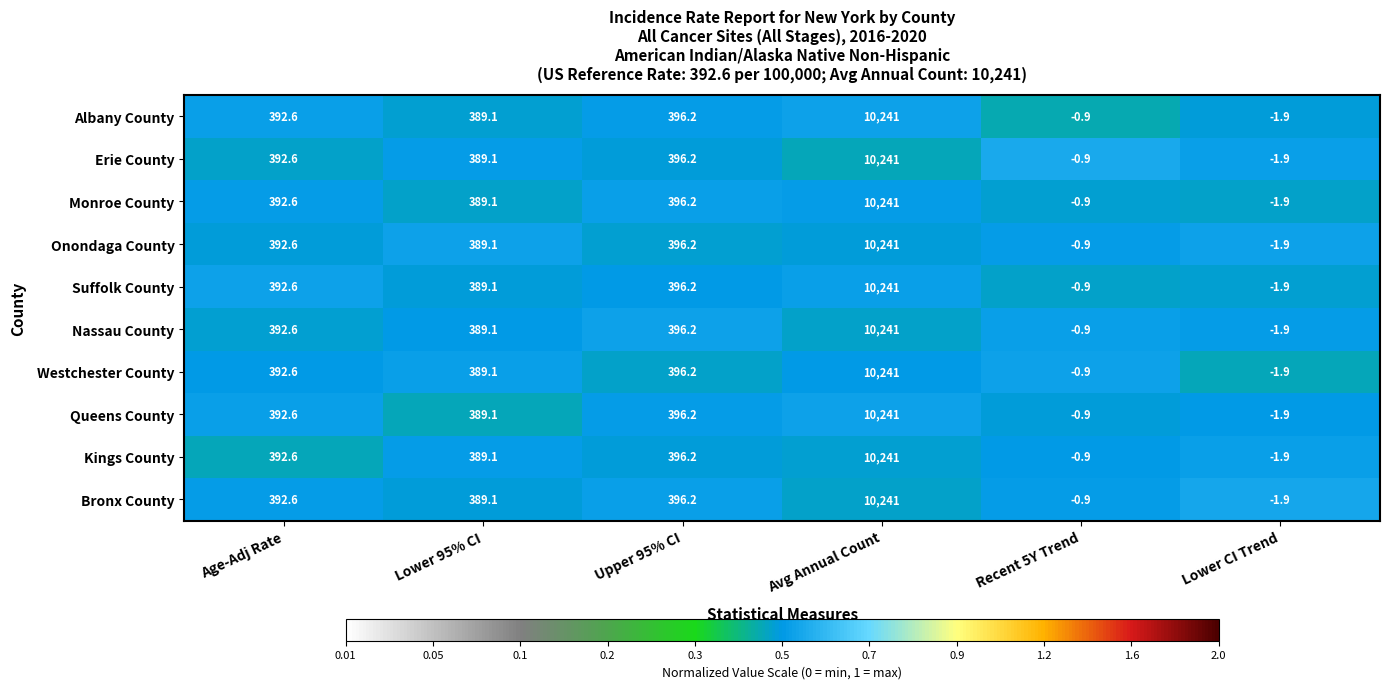

What is the maximum value shown in the chart?

10241.0